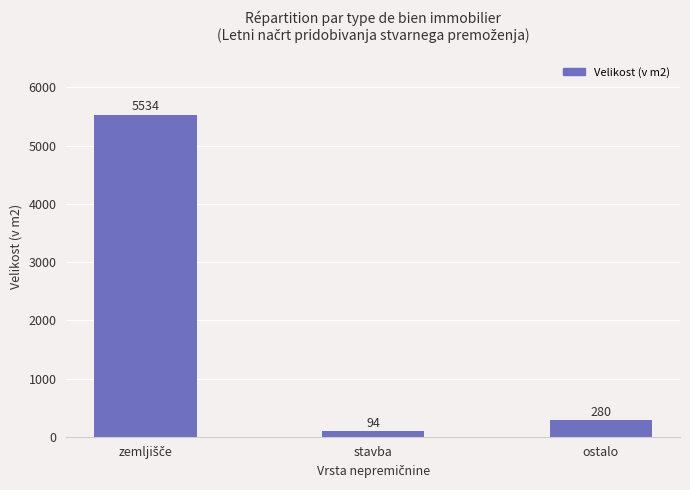

What position from the left is stavba?

2